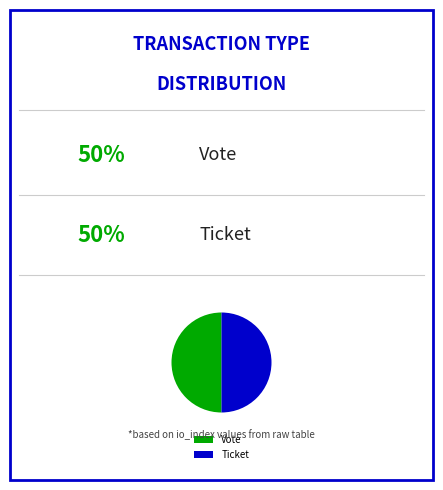

How many segments does this pie chart have?

2